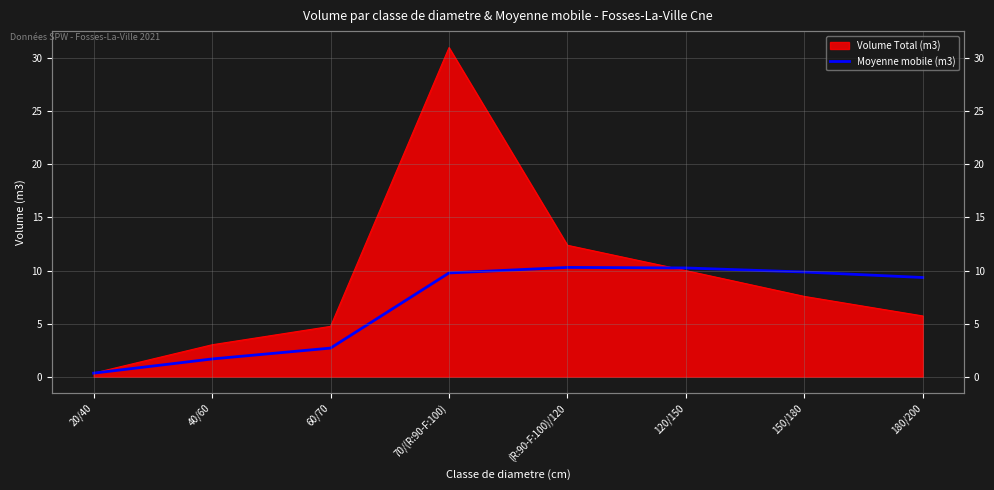

What position from the right is 60/70?

6